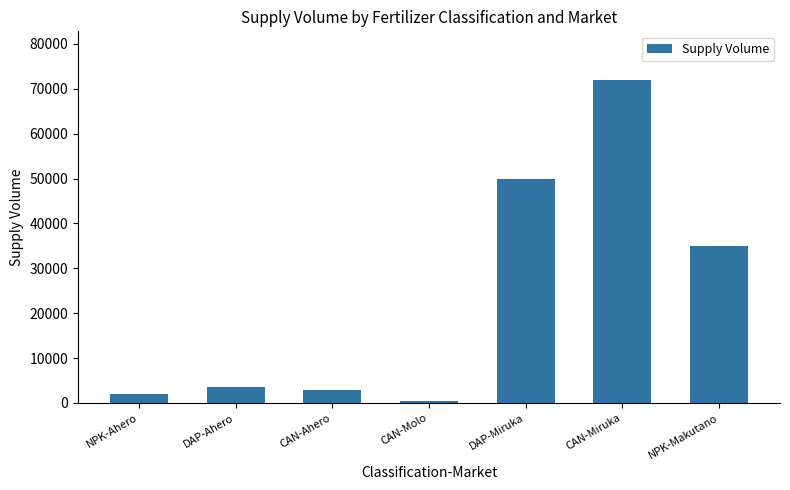

Which category has the highest value across all series?

CAN-Miruka